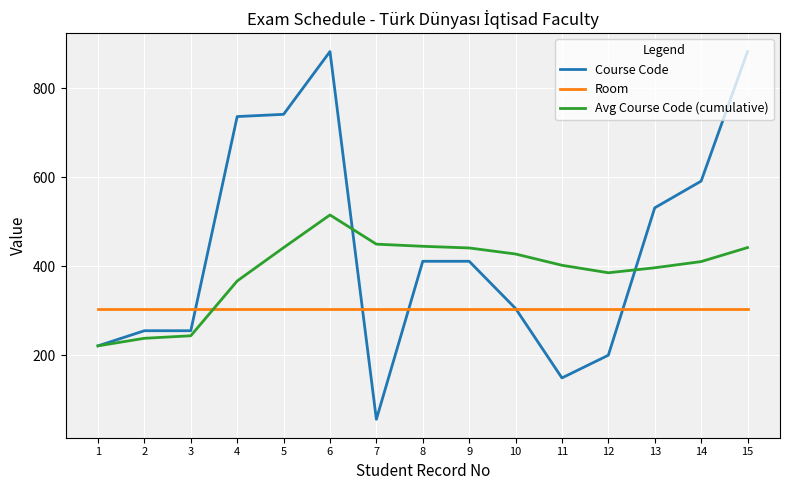

The value of Room at 3 is 416.4. True or false?

False